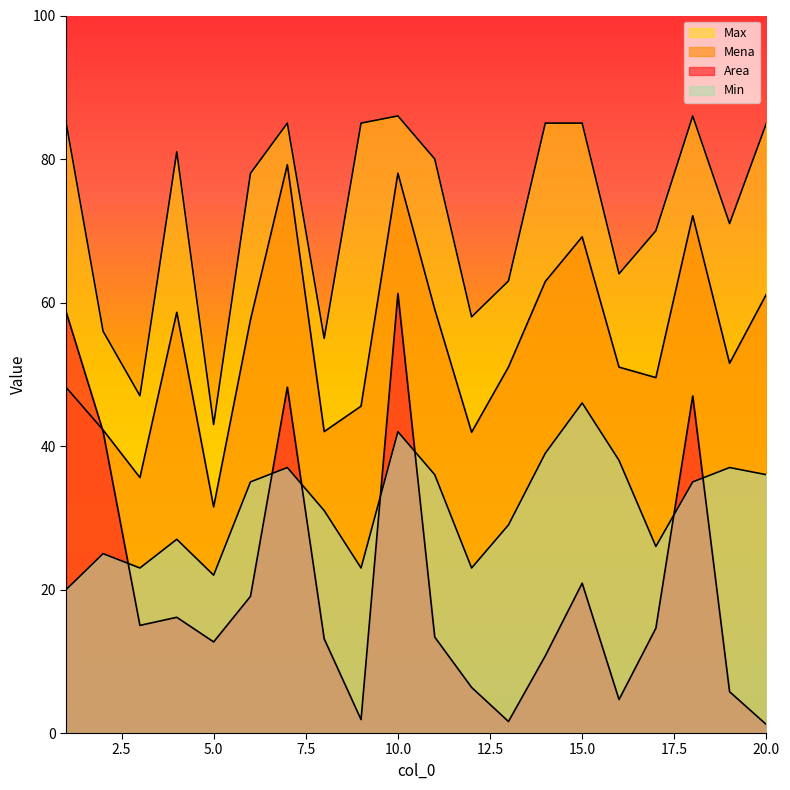

At which category does Area reach its first local valley?

3